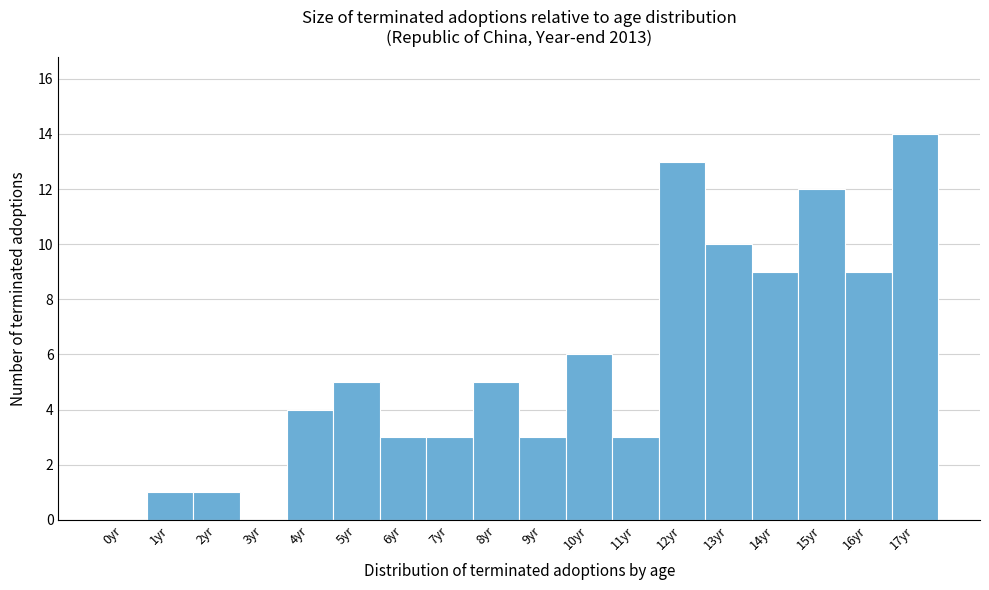

Over which range of the x-axis is the bar tallest?

16.5 to 17.5